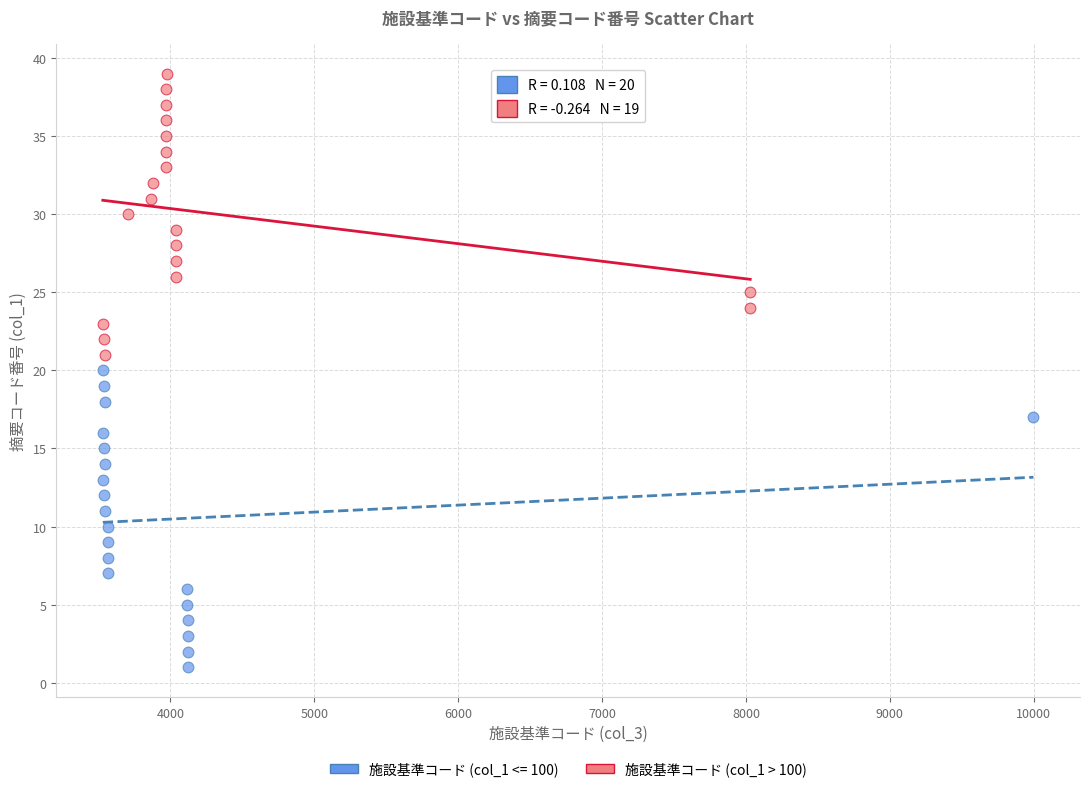

Which series reaches the maximum Y coordinate?

施設基準コード (col_1 > 100)